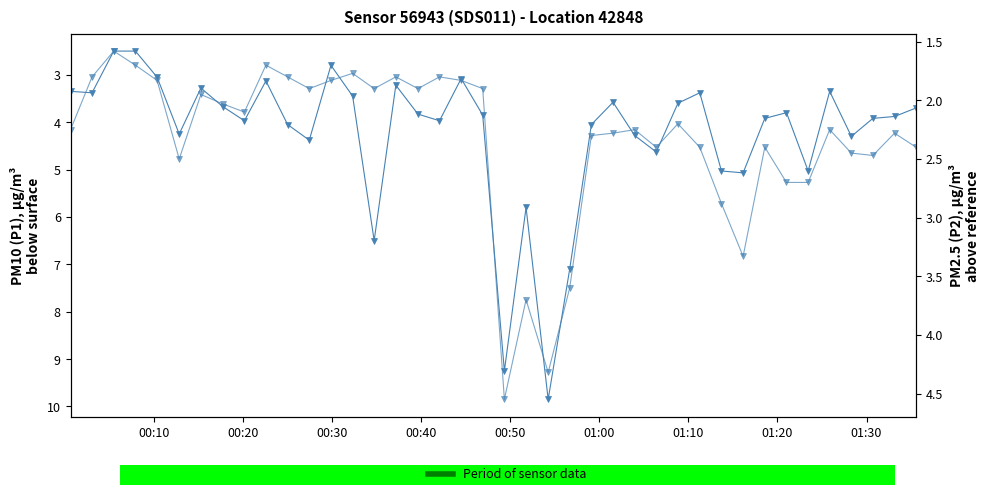

What is the value of the P1 point at the 36th from the left?

3.4